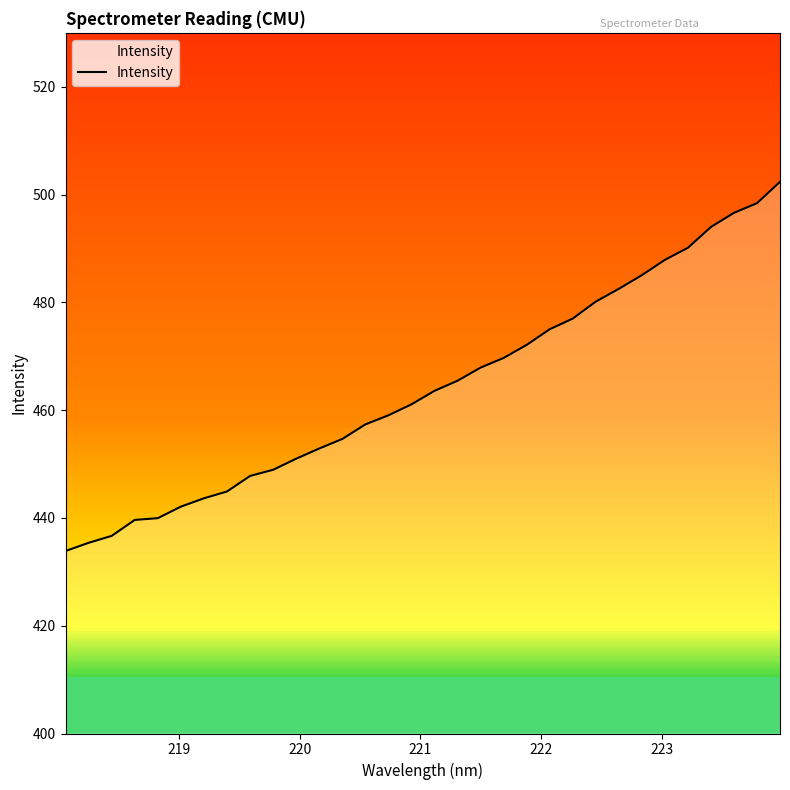

What is the smallest value displayed?

433.9